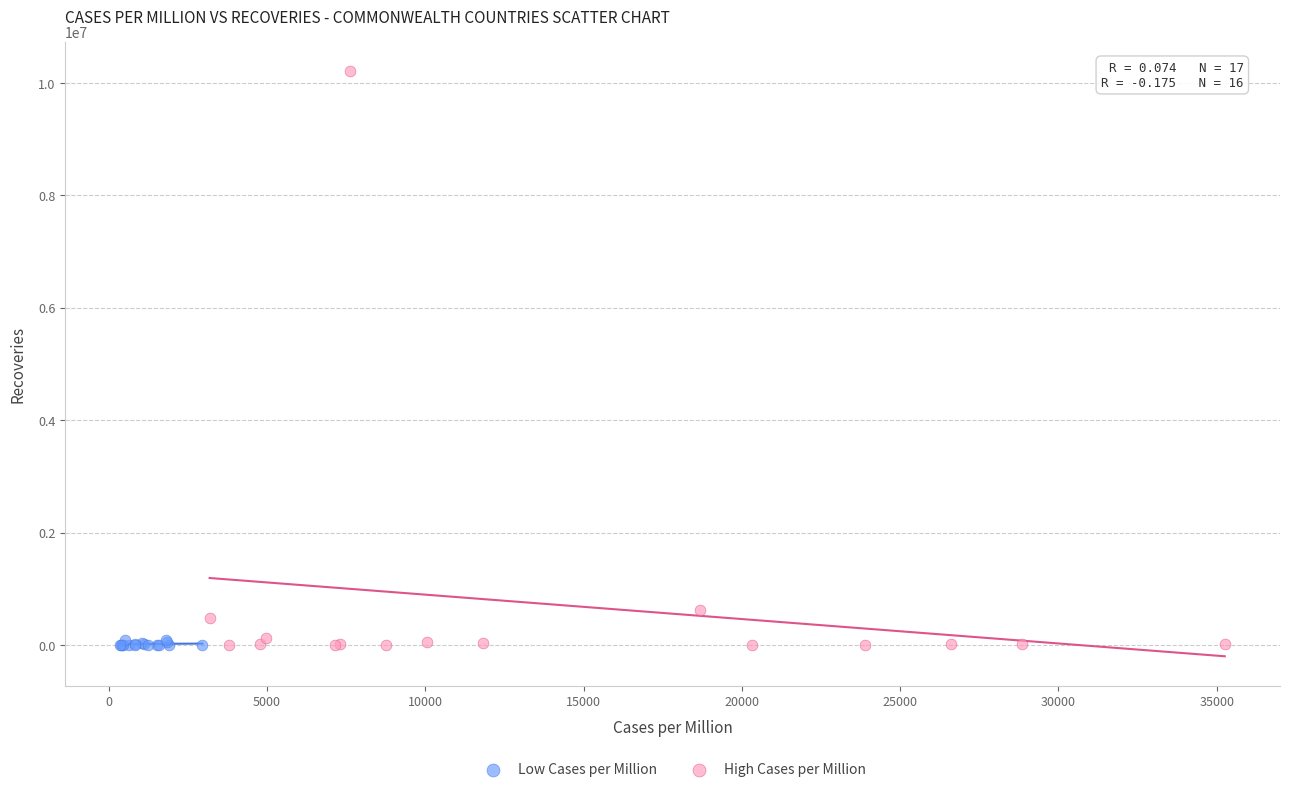

Which series has the widest spread of Y values?

High Cases per Million